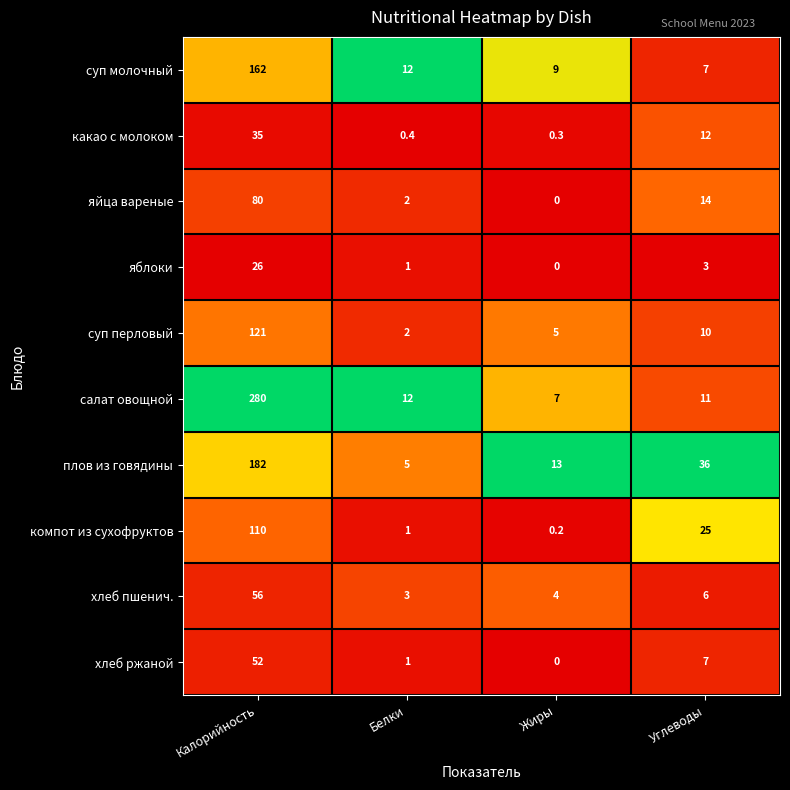

Which series changed the most between Калорийность and Жиры?

салат овощной